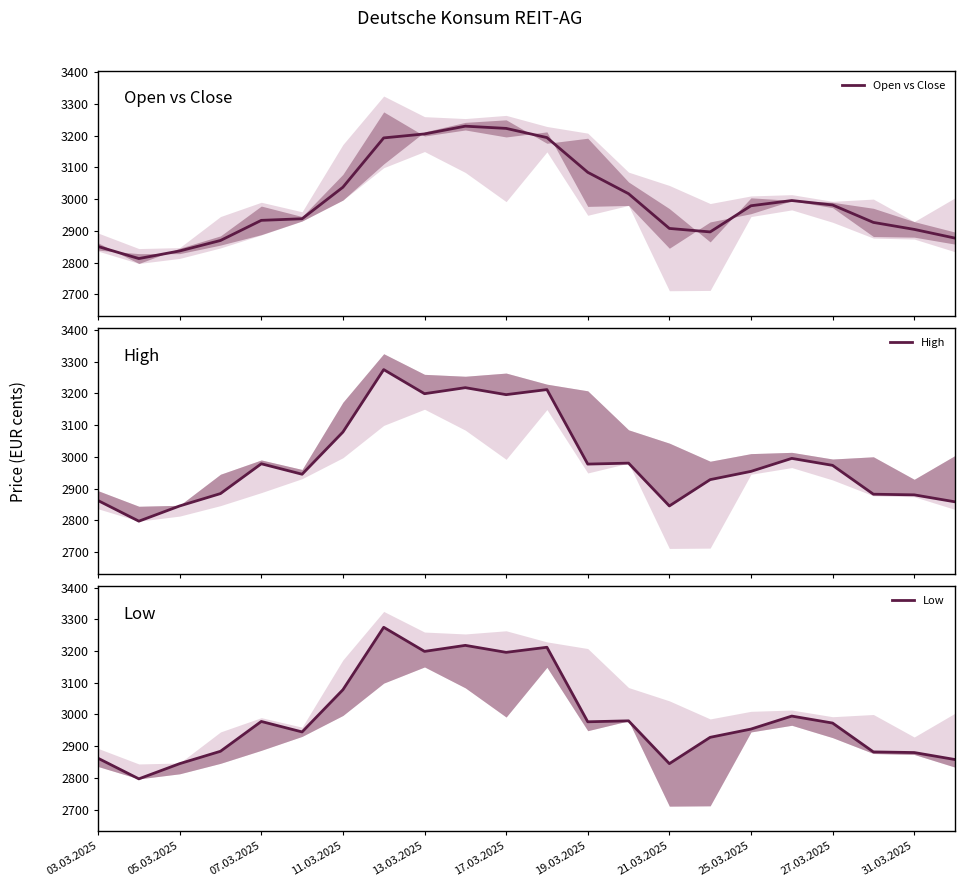

The value of Low at 25.03.2025 is 4707.2. True or false?

False